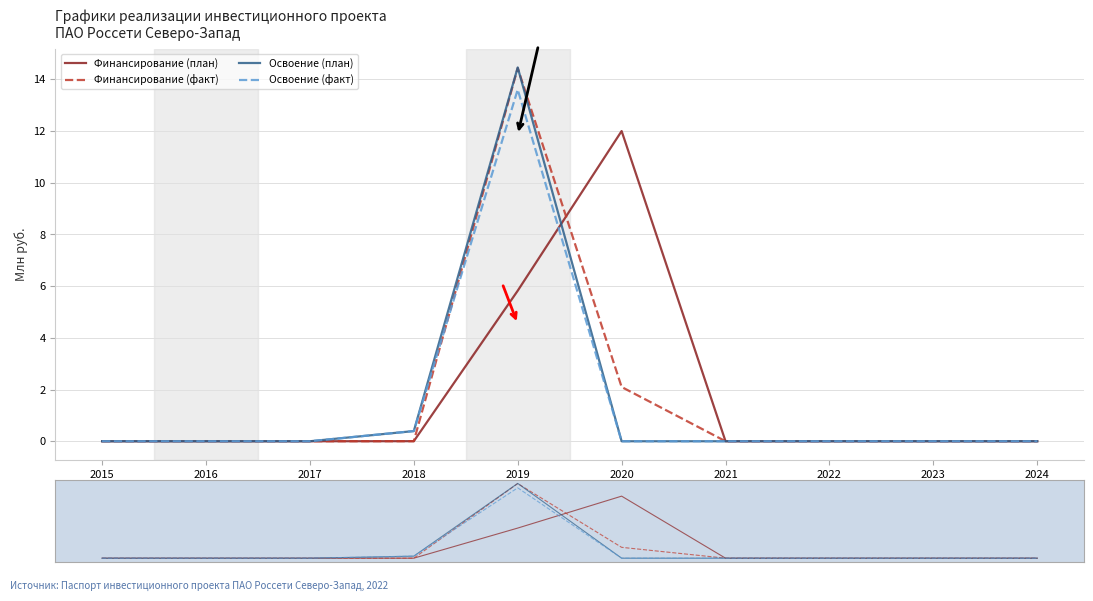

The value of Освоение (план) at 2019 is 25.4. True or false?

False